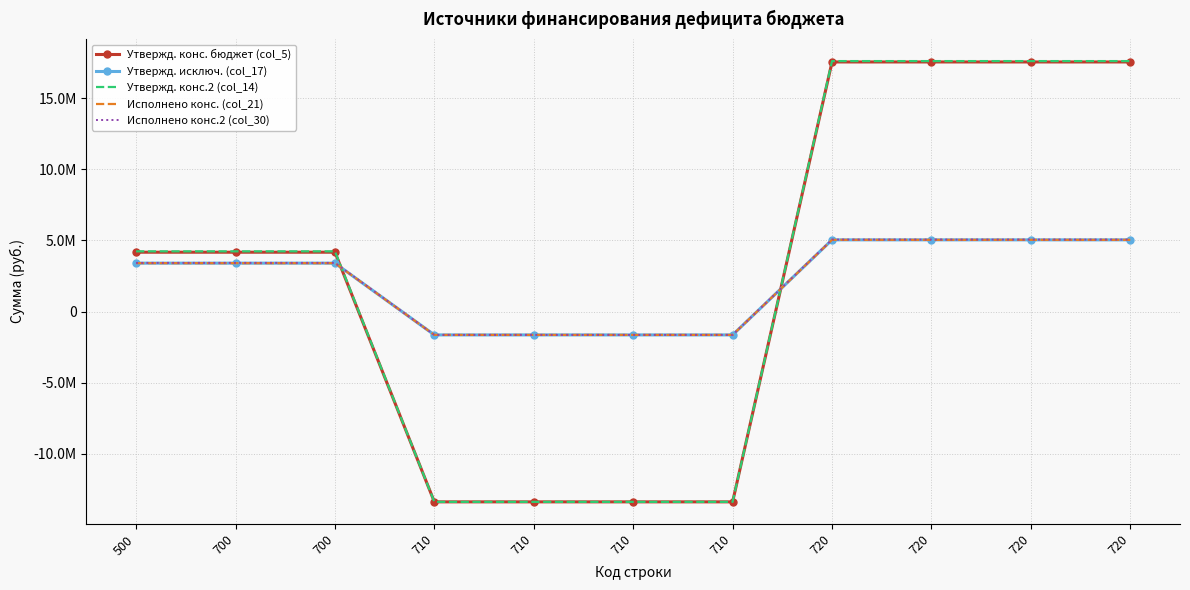

Where do Исполнено конс. (col_21) and Утвержд. конс. бюджет (col_5) first cross each other?

700 and 710